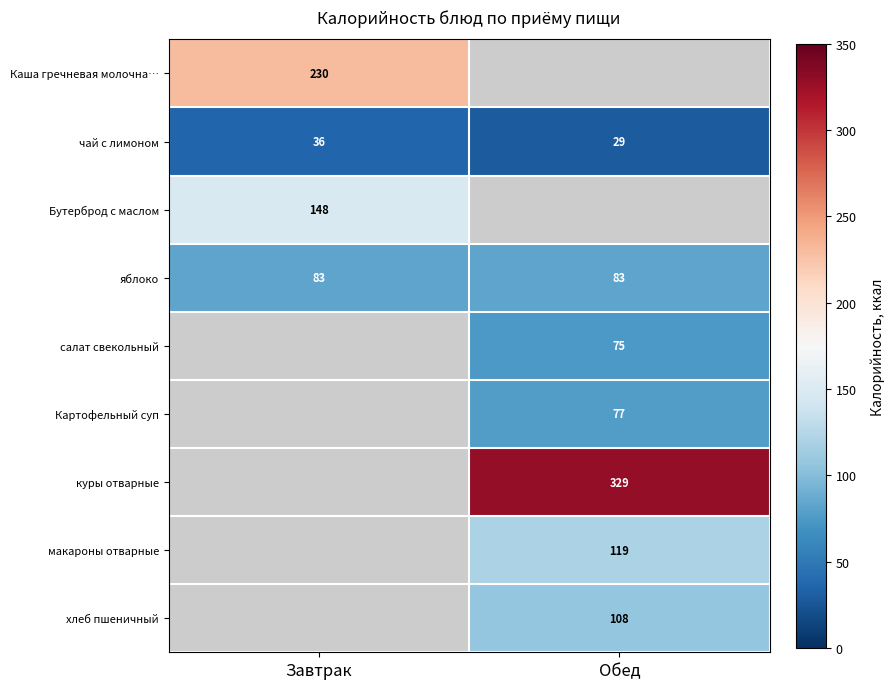

Is it true that Бутерброд с маслом equals 148 at Завтрак?

True